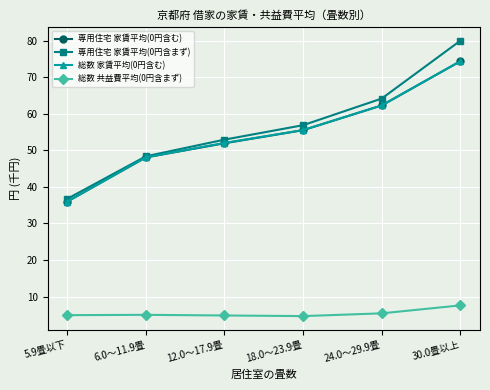

What is the value of the 総数 共益費平均(0円含まず) point at the 4th from the left?

4.7